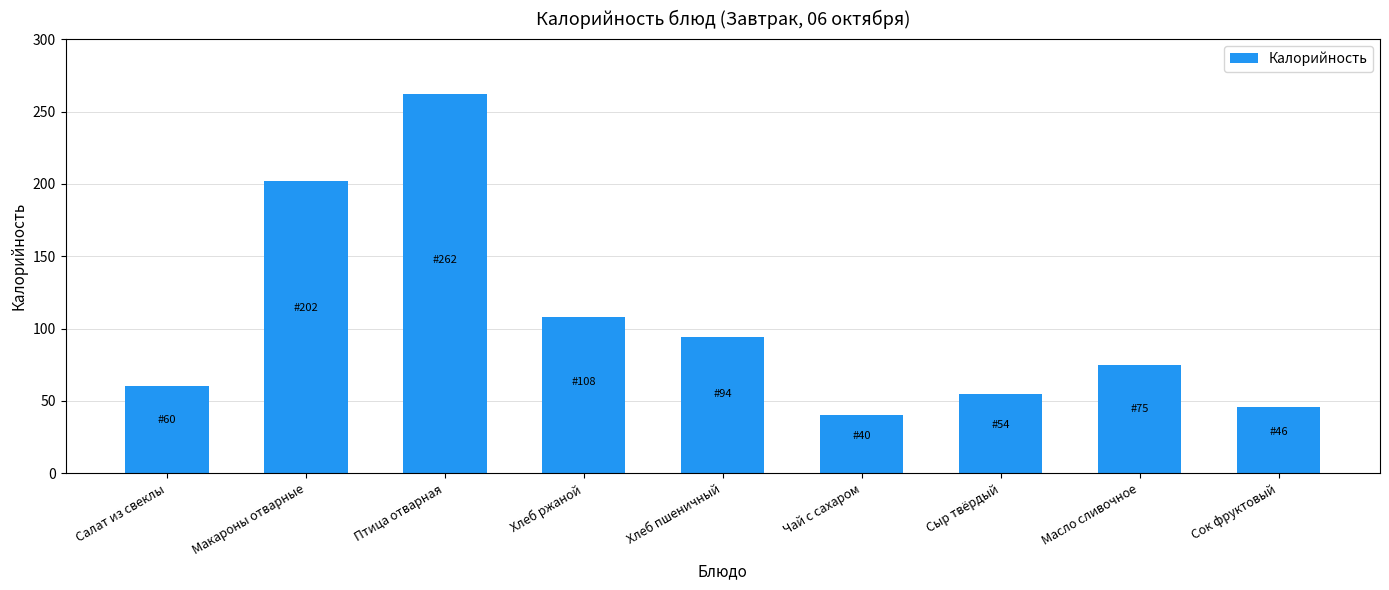

Reading left to right, list all the values displayed in this chart.

60.3	202.0	262.0	108.0	94.0	40.0	54.6	75.0	46.0